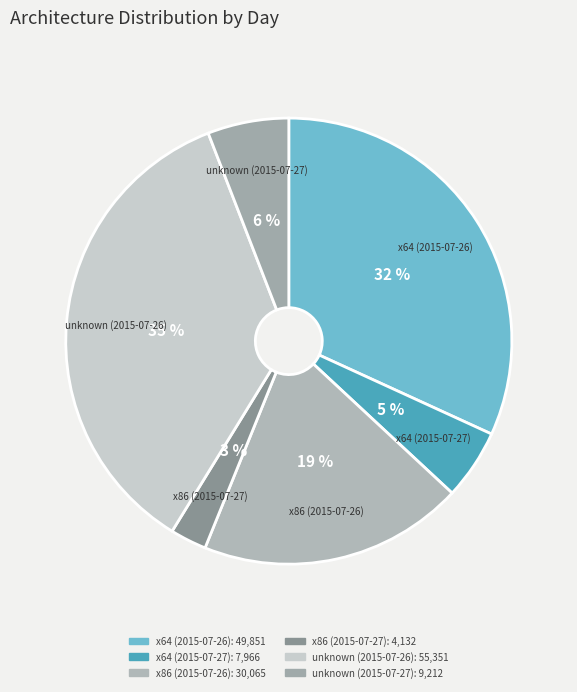

Does unknown (2015-07-26) represent more than half of the total?

No